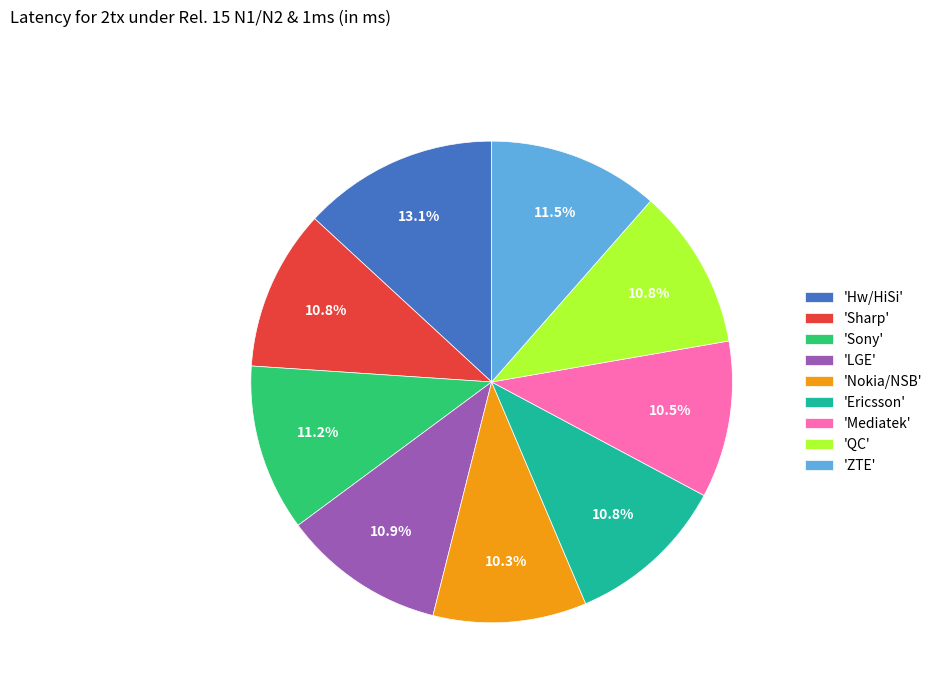

What is the ratio of the value at 'Sharp' to the value at 'ZTE'?

0.9